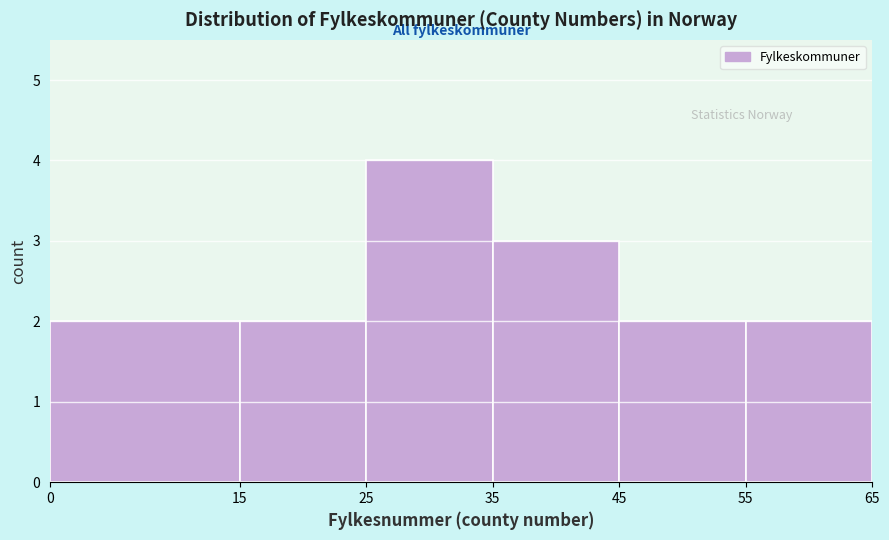

Reading left to right, list every bar in this chart as the range it spans on the x-axis followed by its height. The values are not printed on the chart, so give them approximately, as read against the axis.

0 to 15: 2
15 to 25: 2
25 to 35: 4
35 to 45: 3
45 to 55: 2
55 to 65: 2